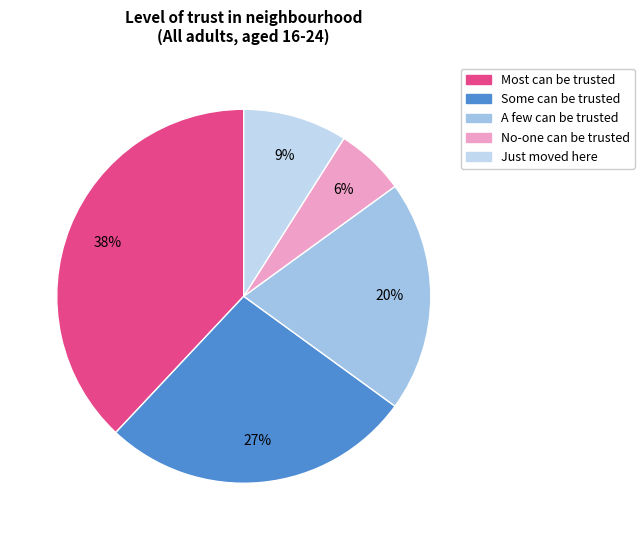

How many slices are in this pie chart?

5